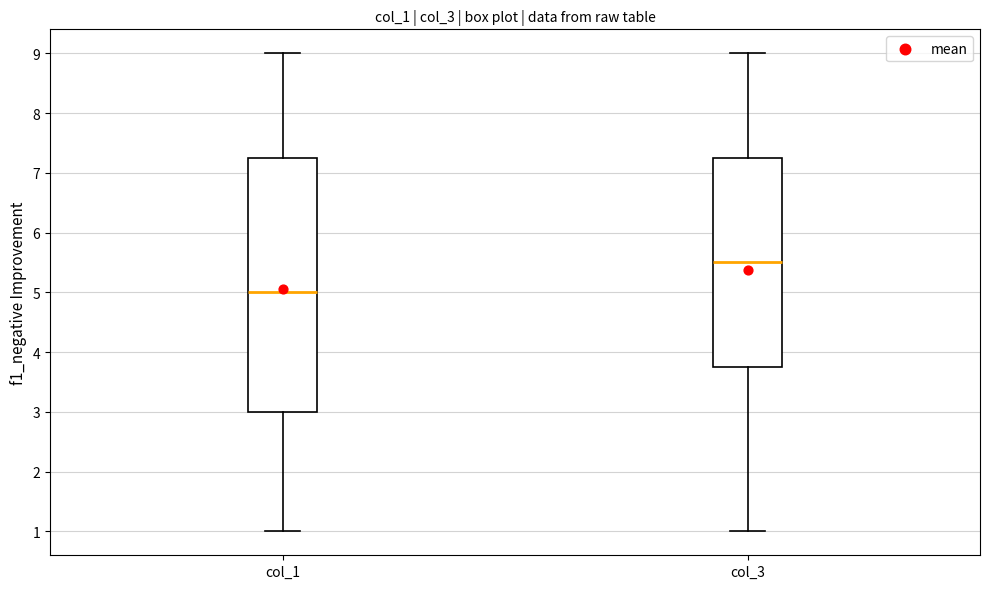

Which box is the tallest, from its lower edge to its upper edge?

col_1